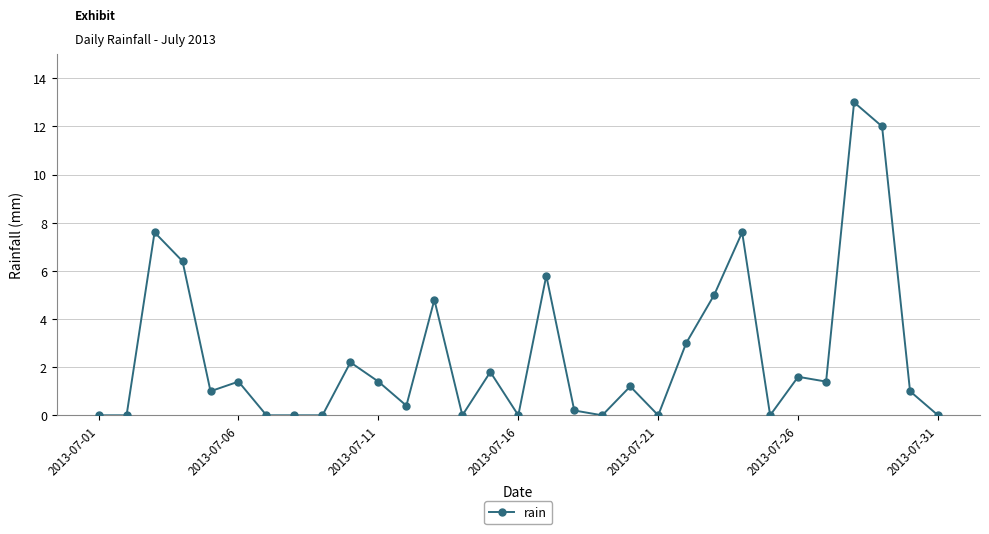

What is the difference between the maximum and second lowest values?

13.0